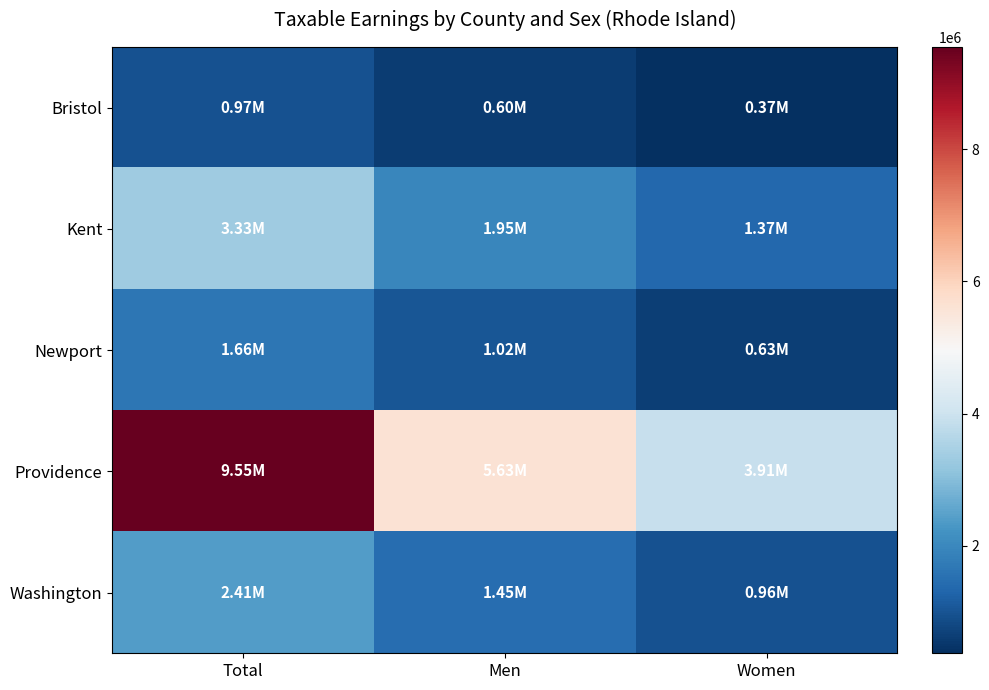

Which label corresponds to the smallest value in the chart?

Women